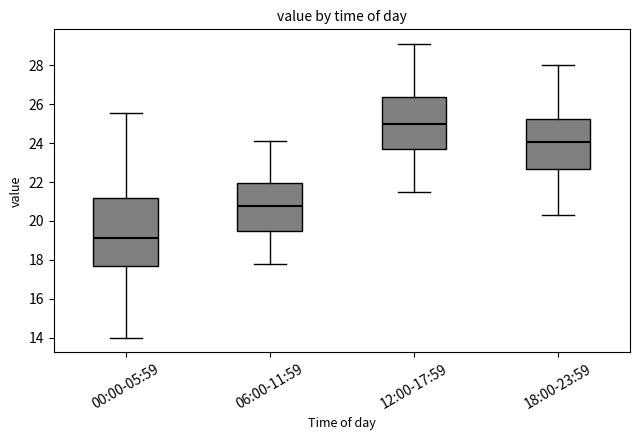

Where does the lower whisker of the box for 18:00-23:59 end on the y-axis? The values are not printed on the chart, so give them approximately, as read against the axis.

20.4